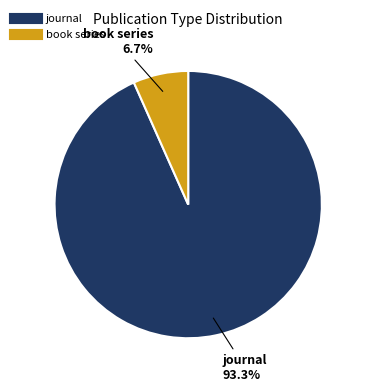

Is it true that journal is 93% of the pie?

True